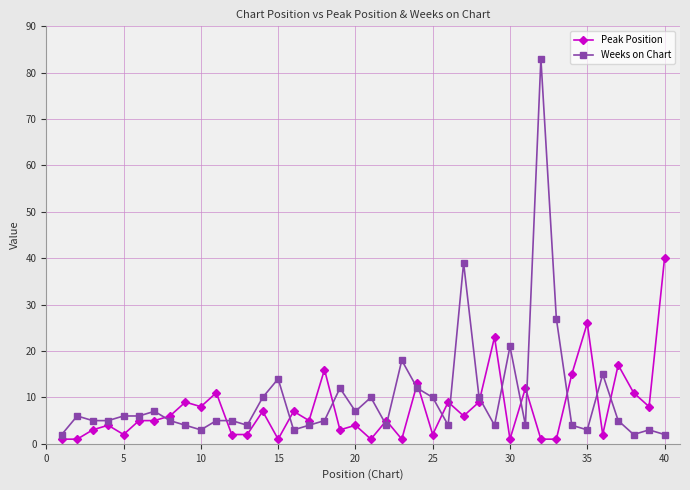

Reading left to right, list all the values displayed in this chart.

Peak Position: 1	1	3	4	2	5	5	6	9	8	11	2	2	7	1	7	5	16	3	4	1	5	1	13	2	9	6	9	23	1	12	1	1	15	26	2	17	11	8	40
Weeks on Chart: 2	6	5	5	6	6	7	5	4	3	5	5	4	10	14	3	4	5	12	7	10	4	18	12	10	4	39	10	4	21	4	83	27	4	3	15	5	2	3	2